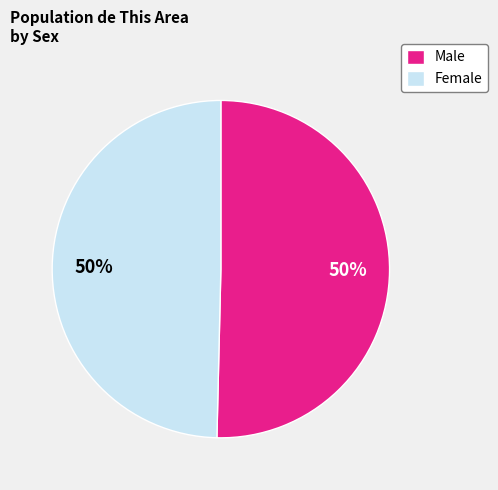

To the nearest percent, what is the average slice percentage?

50%